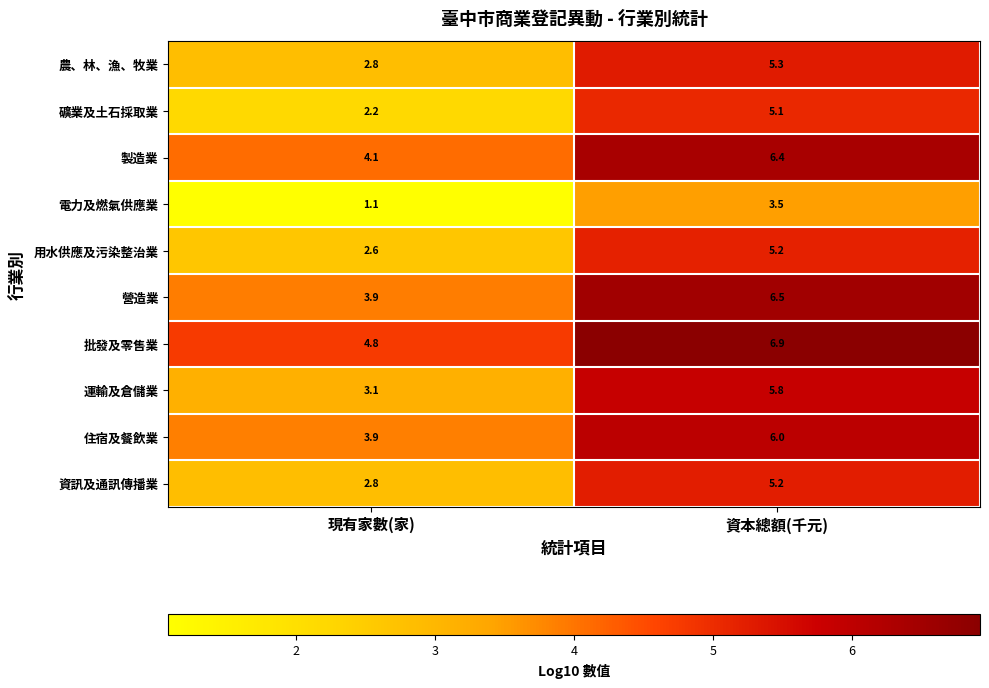

Which series has the largest range (max minus min)?

礦業及土石採取業